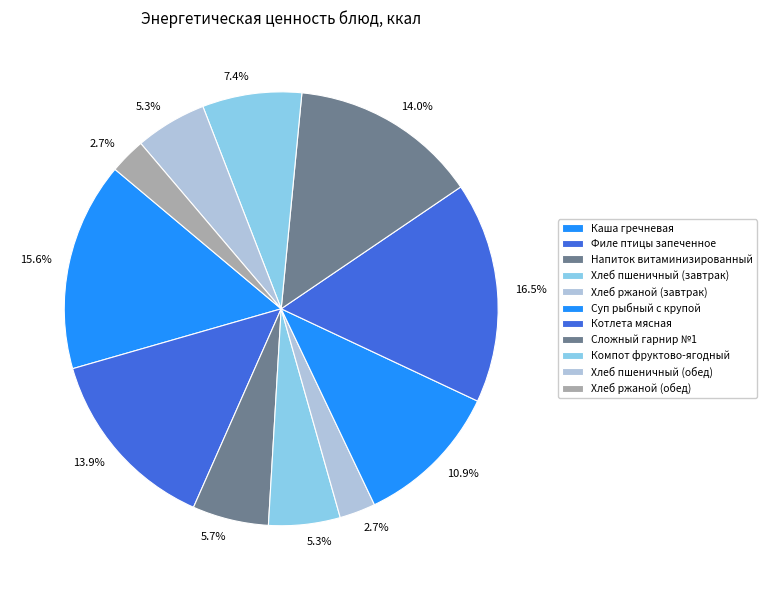

Is there any slice that represents more than half of the pie?

No